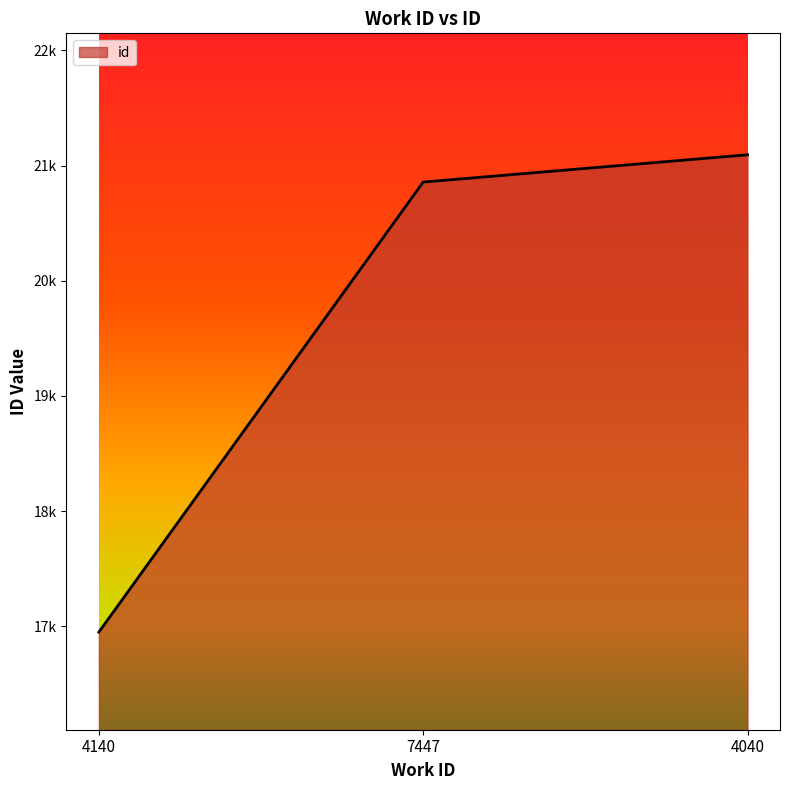

What is the label of the 2nd point from the right?

7447